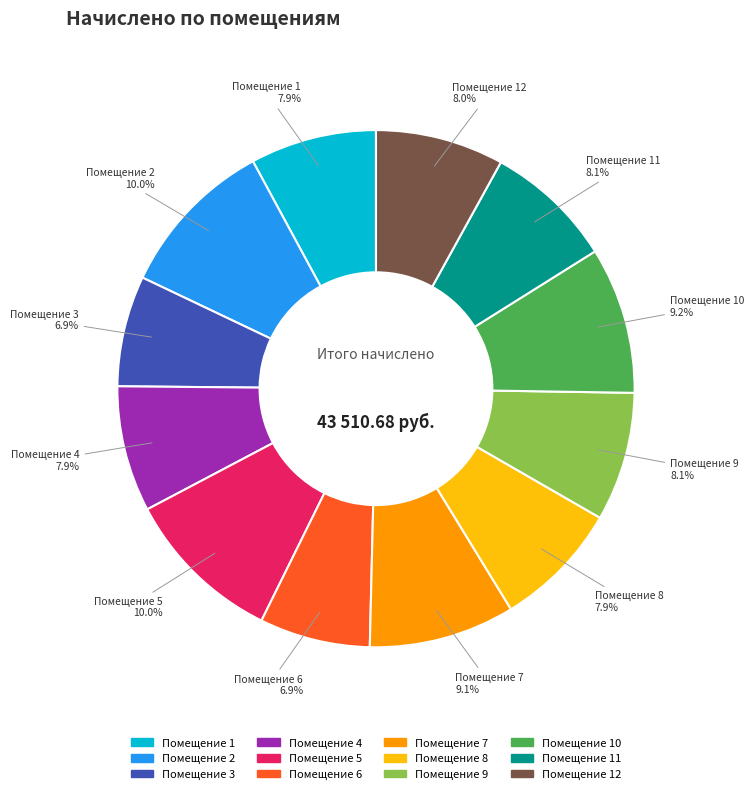

Is there any slice that represents more than half of the pie?

No